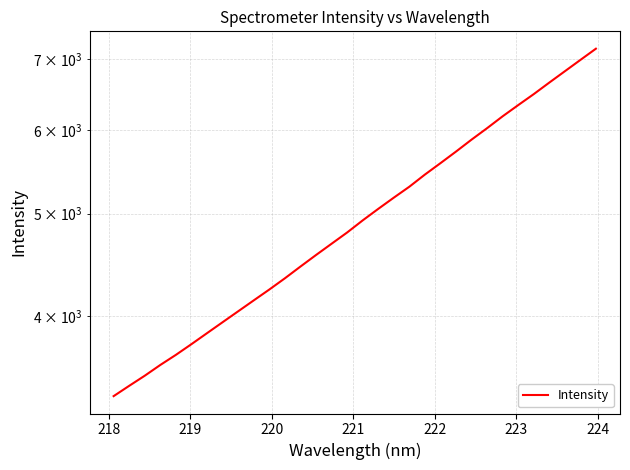

How many data points does each series have?

32